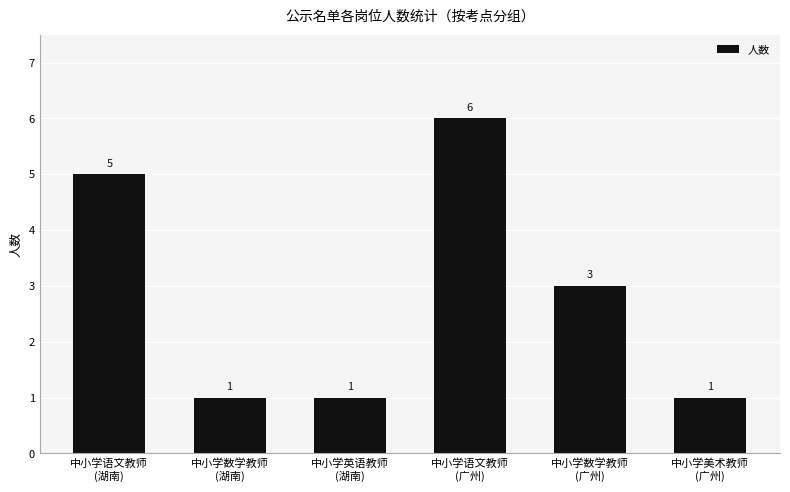

What position from the right is 中小学语文教师
(湖南)?

6